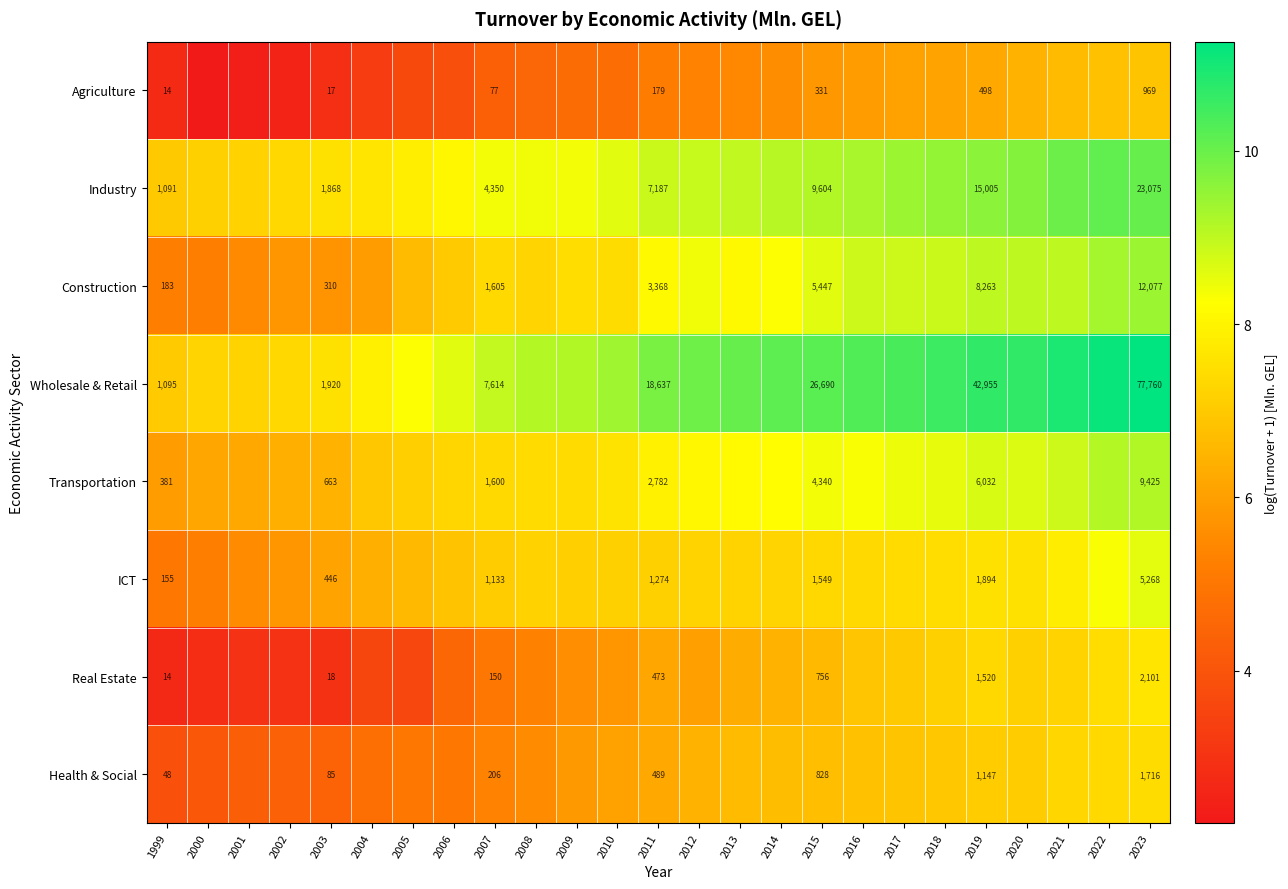

Between 2015 and 2010, which is larger?

2015